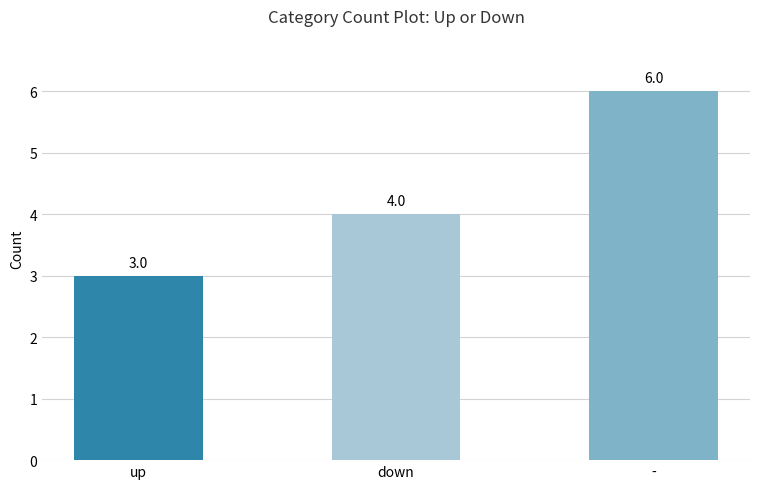

What is the minimum value shown in the chart?

3